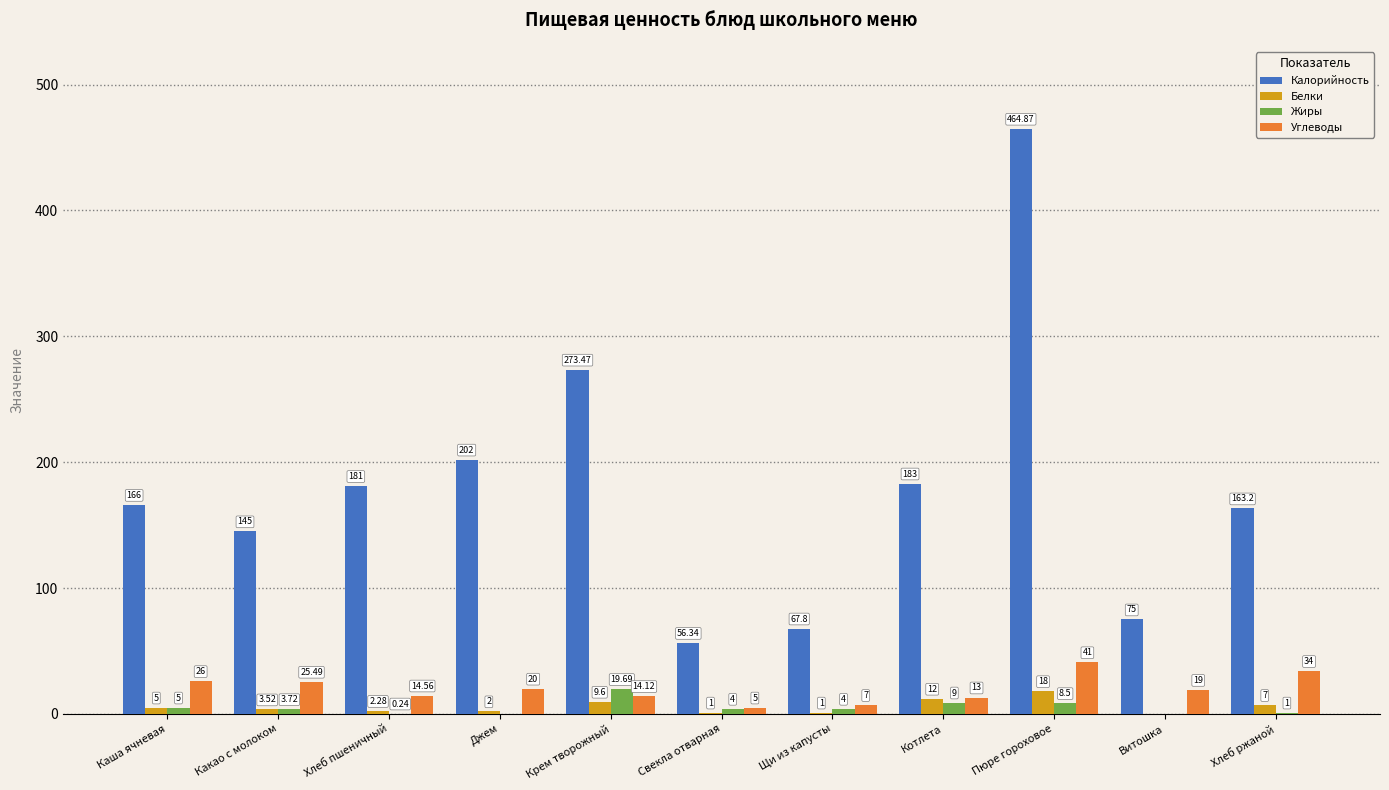

Is the value of Калорийность at Каша ячневая greater than the value of Жиры at Какао с молоком?

Yes